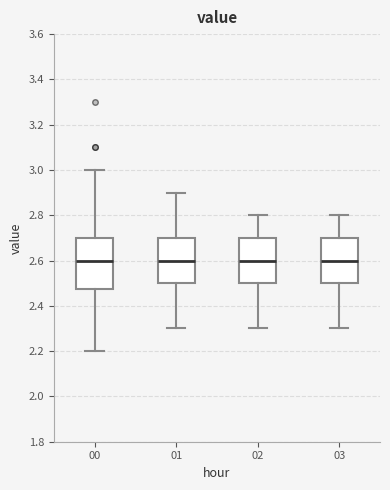

Comparing the boxes themselves (not the whiskers), which one is the tallest?

00